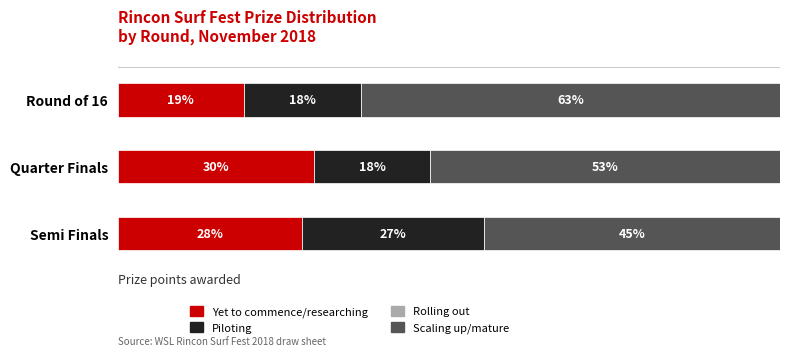

List the labels in order of Yet to commence/researching value, smallest first.

Round of 16, Semi Finals, Quarter Finals